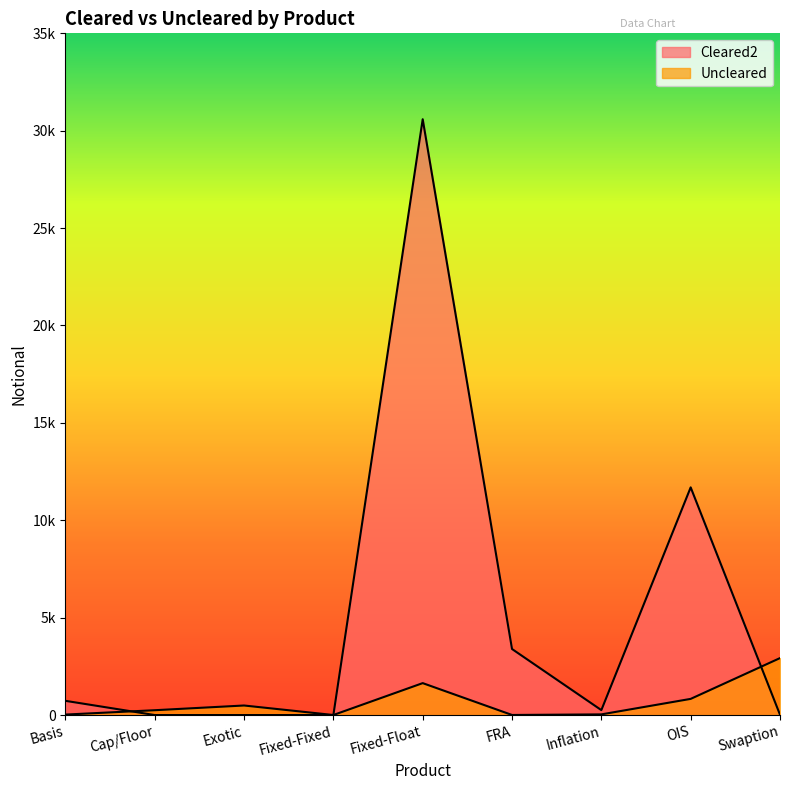

What is the difference between the maximum and minimum values in the Cleared2 series?

30589